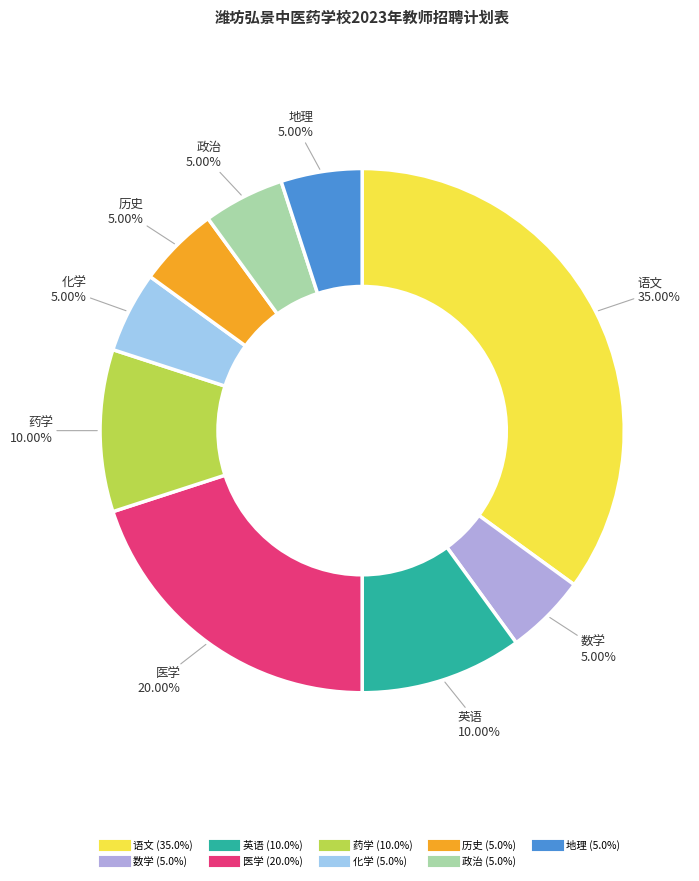

To the nearest percent, what is the average slice percentage?

11%